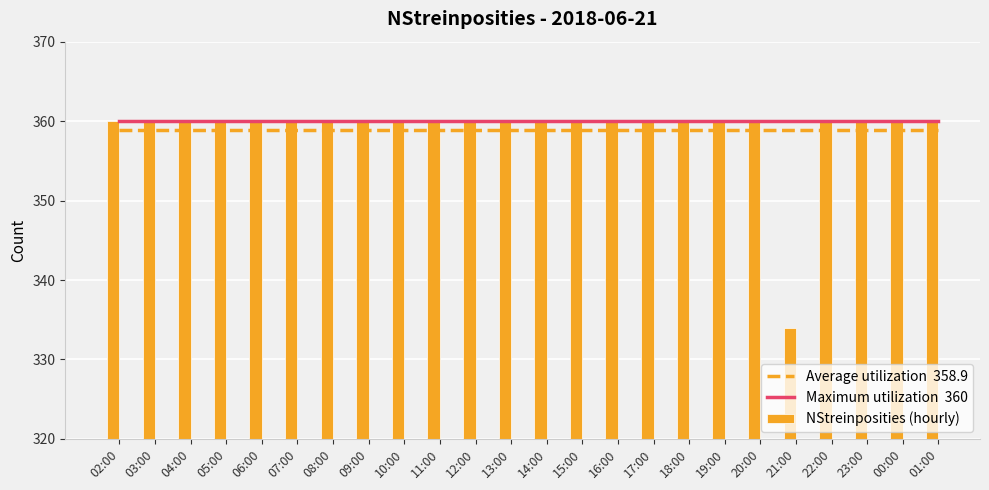

Rank the series at 11:00 from lowest to highest value.

Average utilization  358.9, Maximum utilization  360, NStreinposities (hourly)